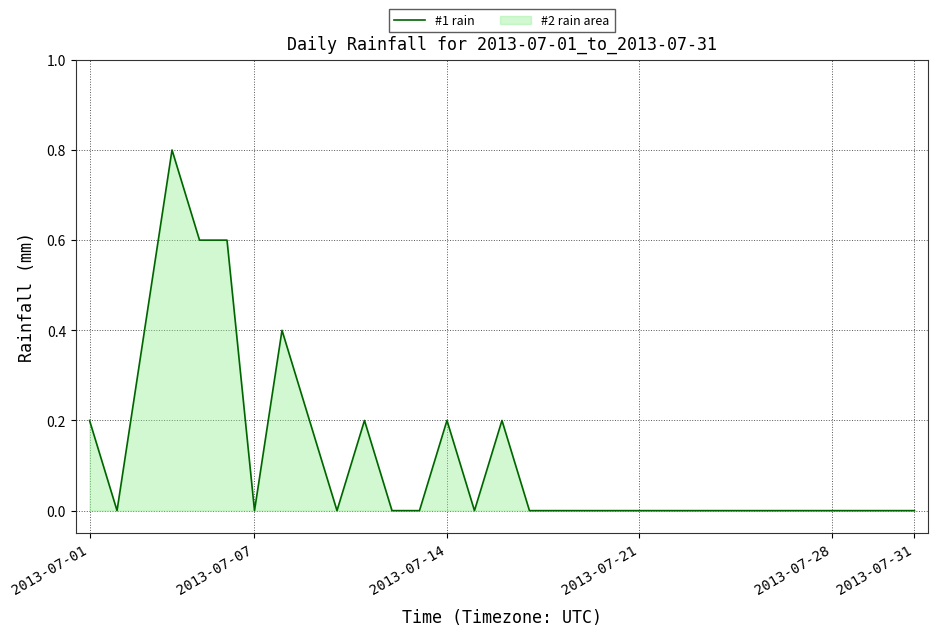

How many lines are shown in the chart?

1